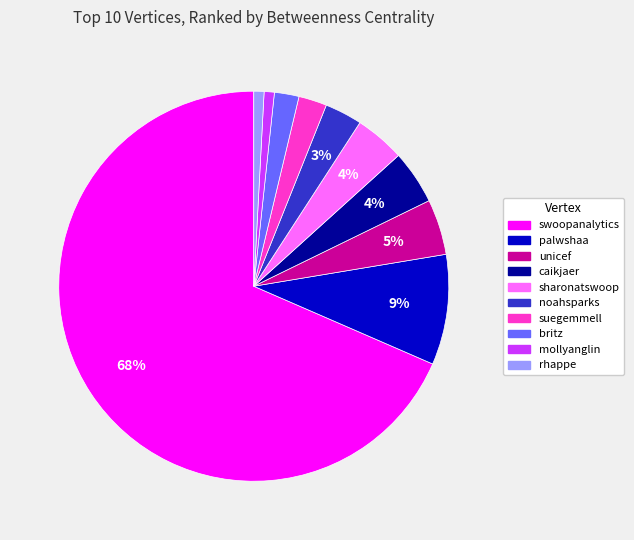

To the nearest percent, what is the difference between the mollyanglin and suegemmell slice percentages?

1%